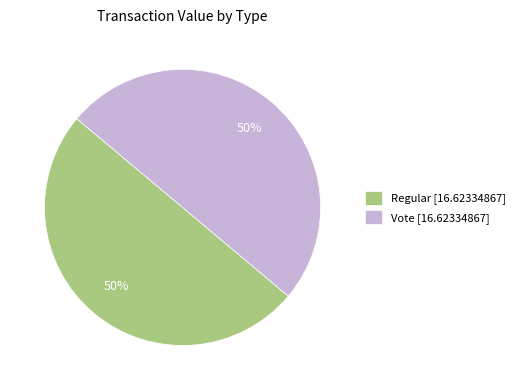

Approximately how many times larger is the value at Vote [16.62334867] compared to Regular [16.62334867]?

1.0